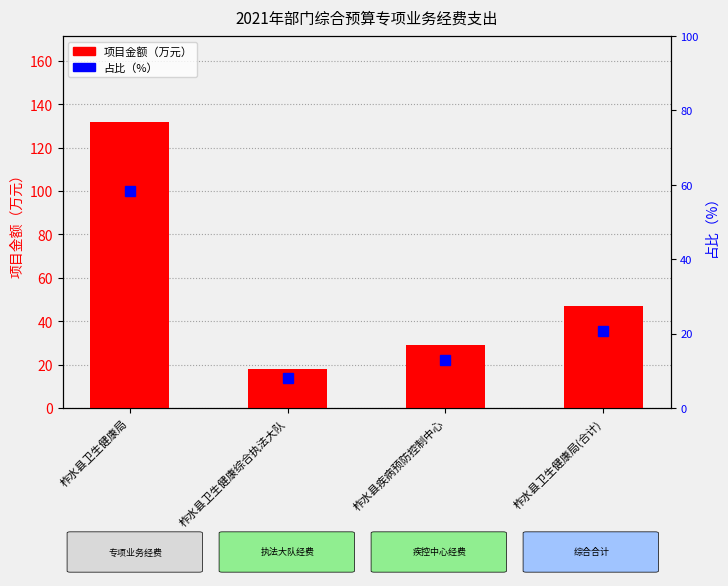

Which category has the lowest value across all series?

柞水县卫生健康综合执法大队